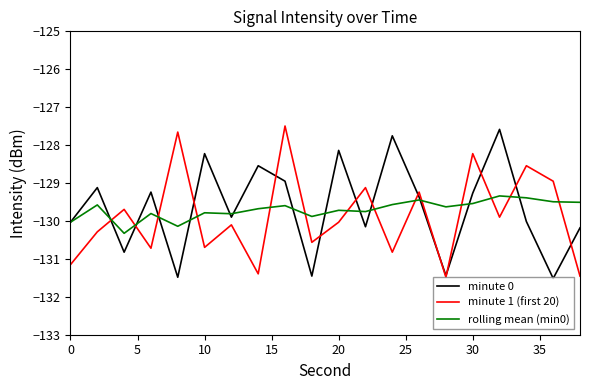

What is the greatest value displayed?

-127.5